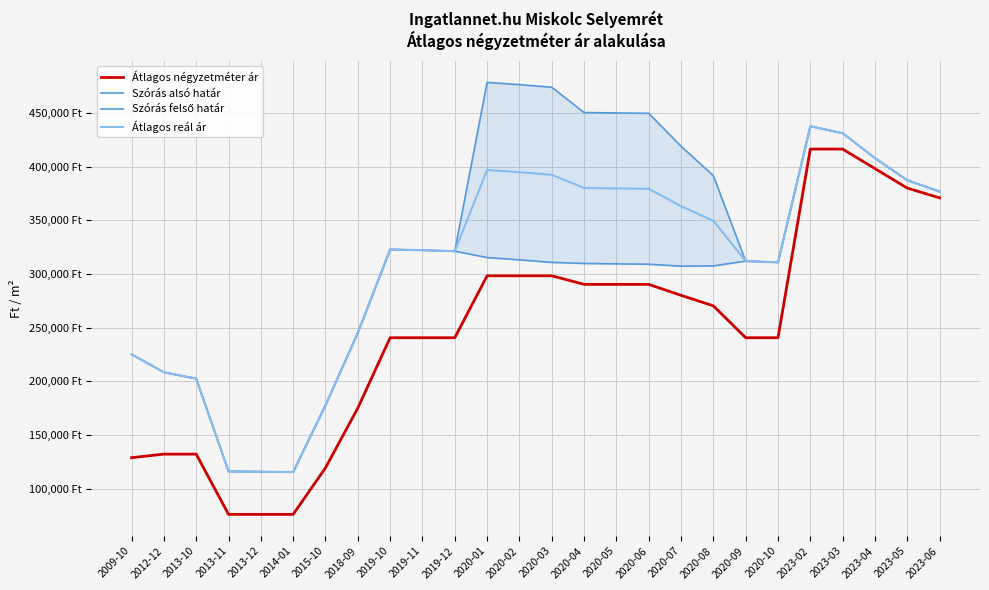

How many distinct data groups are displayed?

4